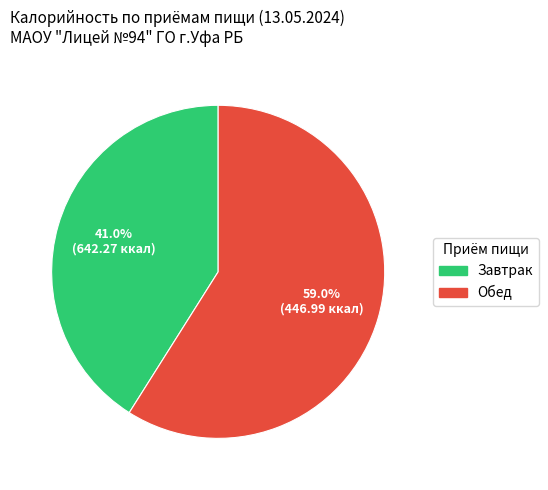

Is it true that Обед is 59% of the pie?

True